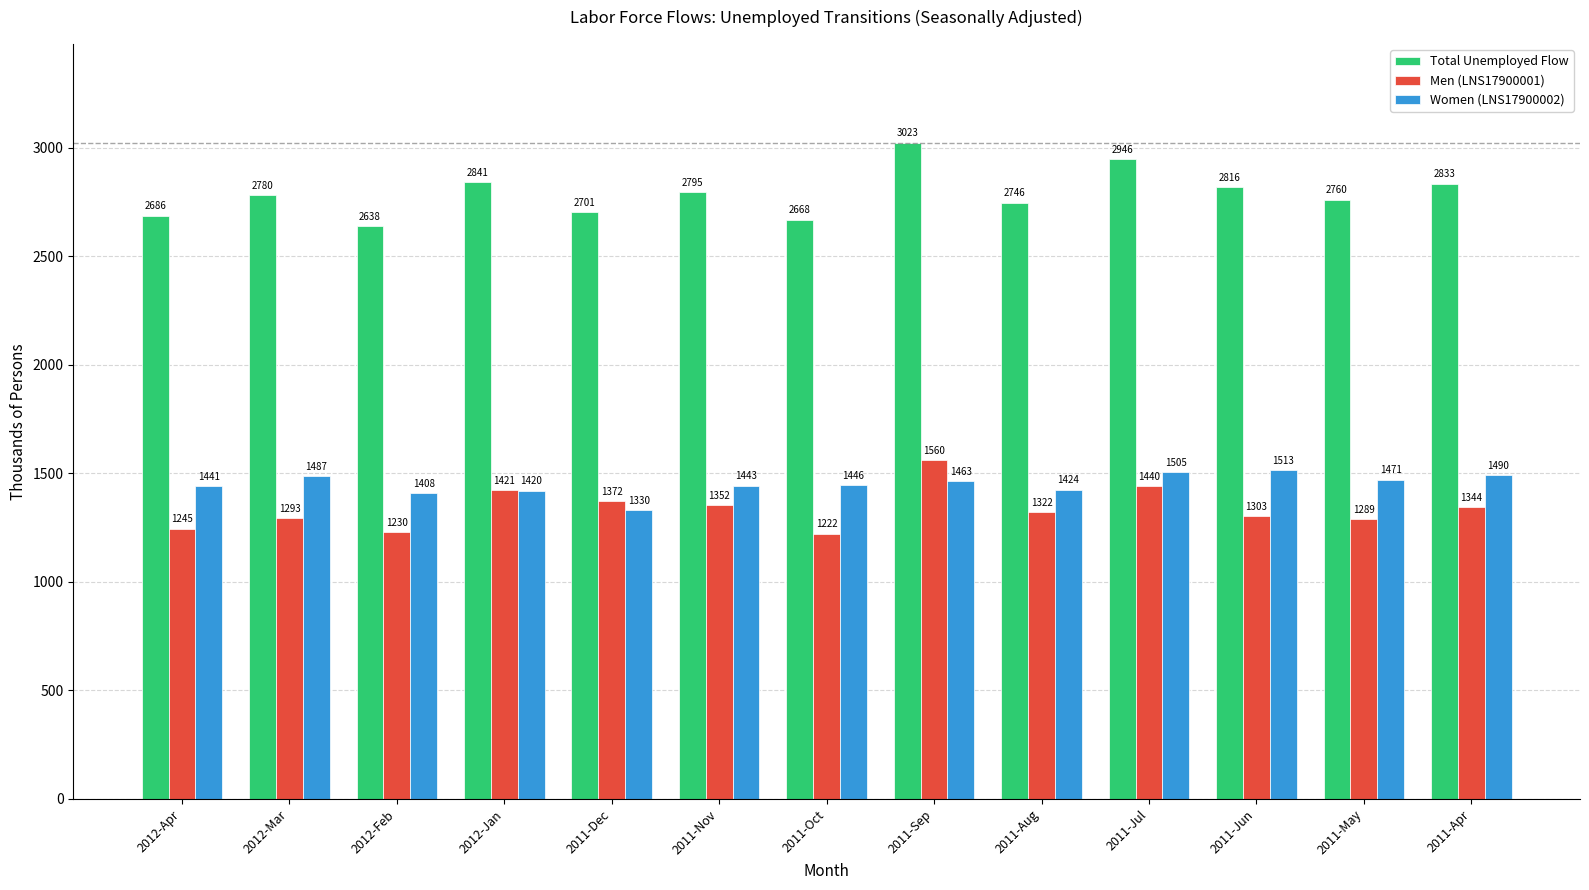

Which series changed the most between 2012-Jan and 2011-Jun?

Men (LNS17900001)